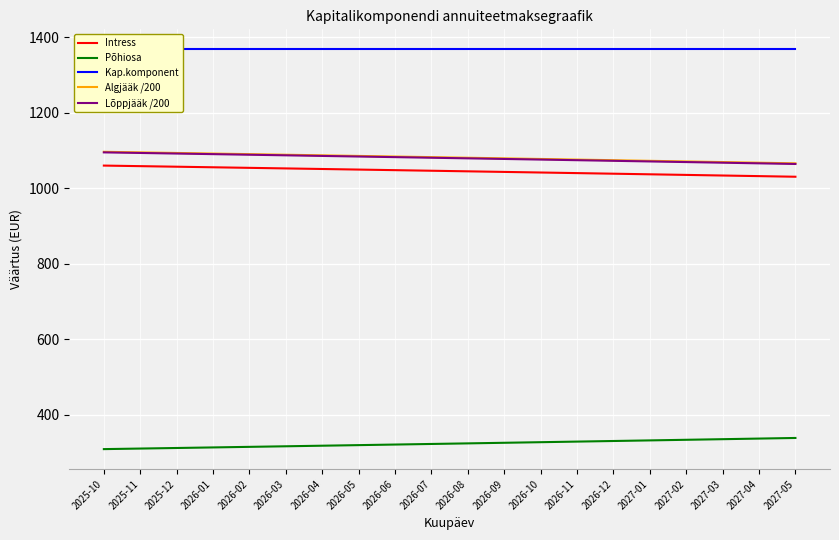

Reading left to right, transcribe all the data shown in this chart.

Intress: 2025-10=1060.0	2025-11=1058.5	2025-12=1057.0	2026-01=1055.5	2026-02=1054.0	2026-03=1052.4	2026-04=1050.9	2026-05=1049.4	2026-06=1047.8	2026-07=1046.3	2026-08=1044.7	2026-09=1043.2	2026-10=1041.6	2026-11=1040.0	2026-12=1038.4	2027-01=1036.8	2027-02=1035.2	2027-03=1033.6	2027-04=1032.0	2027-05=1030.4
Põhiosa: 2025-10=308.2	2025-11=309.7	2025-12=311.2	2026-01=312.7	2026-02=314.2	2026-03=315.8	2026-04=317.3	2026-05=318.8	2026-06=320.4	2026-07=321.9	2026-08=323.5	2026-09=325.0	2026-10=326.6	2026-11=328.2	2026-12=329.8	2027-01=331.4	2027-02=333.0	2027-03=334.6	2027-04=336.2	2027-05=337.8
Kap.komponent: 2025-10=1368.2	2025-11=1368.2	2025-12=1368.2	2026-01=1368.2	2026-02=1368.2	2026-03=1368.2	2026-04=1368.2	2026-05=1368.2	2026-06=1368.2	2026-07=1368.2	2026-08=1368.2	2026-09=1368.2	2026-10=1368.2	2026-11=1368.2	2026-12=1368.2	2027-01=1368.2	2027-02=1368.2	2027-03=1368.2	2027-04=1368.2	2027-05=1368.2
Algjääk /200: 2025-10=1096.5	2025-11=1095.0	2025-12=1093.4	2026-01=1091.9	2026-02=1090.3	2026-03=1088.7	2026-04=1087.2	2026-05=1085.6	2026-06=1084.0	2026-07=1082.4	2026-08=1080.8	2026-09=1079.1	2026-10=1077.5	2026-11=1075.9	2026-12=1074.2	2027-01=1072.6	2027-02=1070.9	2027-03=1069.3	2027-04=1067.6	2027-05=1065.9
Lõppjääk /200: 2025-10=1095.0	2025-11=1093.4	2025-12=1091.9	2026-01=1090.3	2026-02=1088.7	2026-03=1087.2	2026-04=1085.6	2026-05=1084.0	2026-06=1082.4	2026-07=1080.8	2026-08=1079.1	2026-09=1077.5	2026-10=1075.9	2026-11=1074.2	2026-12=1072.6	2027-01=1070.9	2027-02=1069.3	2027-03=1067.6	2027-04=1065.9	2027-05=1064.2